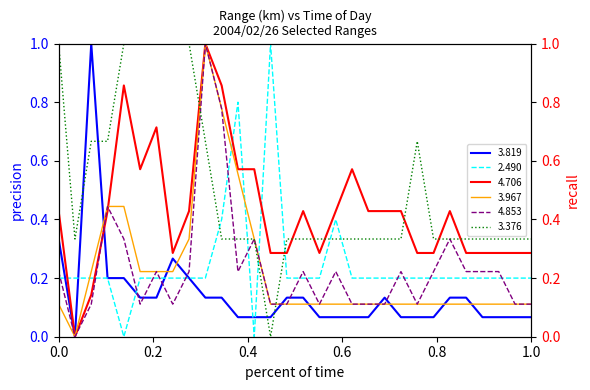

What is the highest value of the 3.819 series?

1.0